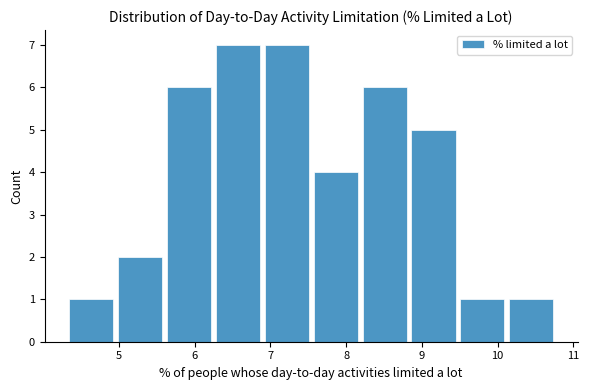

Reading left to right, list every bar in this chart as the range it spans on the x-axis followed by its height. Neither the bar edges nor the heights are printed on the chart, so give them approximately, as read against the axes.

4.3 to 5.0: 1
5.0 to 5.6: 2
5.6 to 6.2: 6
6.2 to 6.9: 7
6.9 to 7.5: 7
7.5 to 8.2: 4
8.2 to 8.8: 6
8.8 to 9.5: 5
9.5 to 10.1: 1
10.1 to 10.8: 1